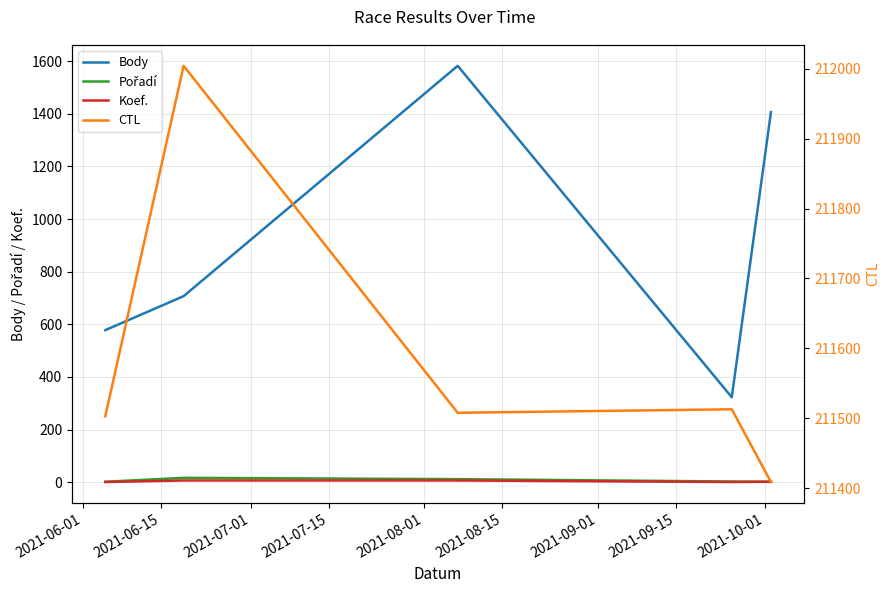

True or false: CTL and Koef. intersect in this chart.

False